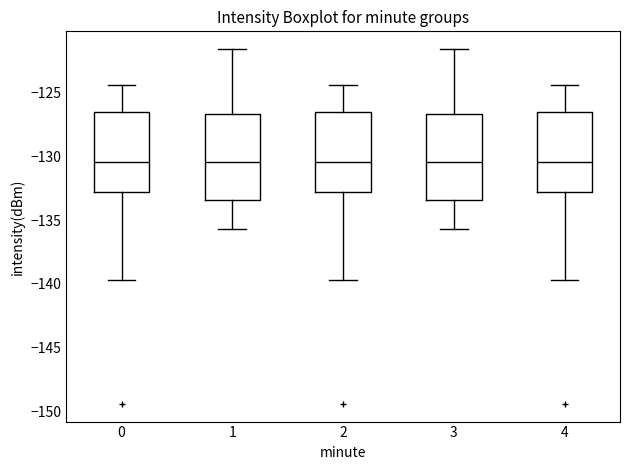

Where is the lower edge of the box at x = 1 on the y-axis? The values are not printed on the chart, so give them approximately, as read against the axis.

-133.5